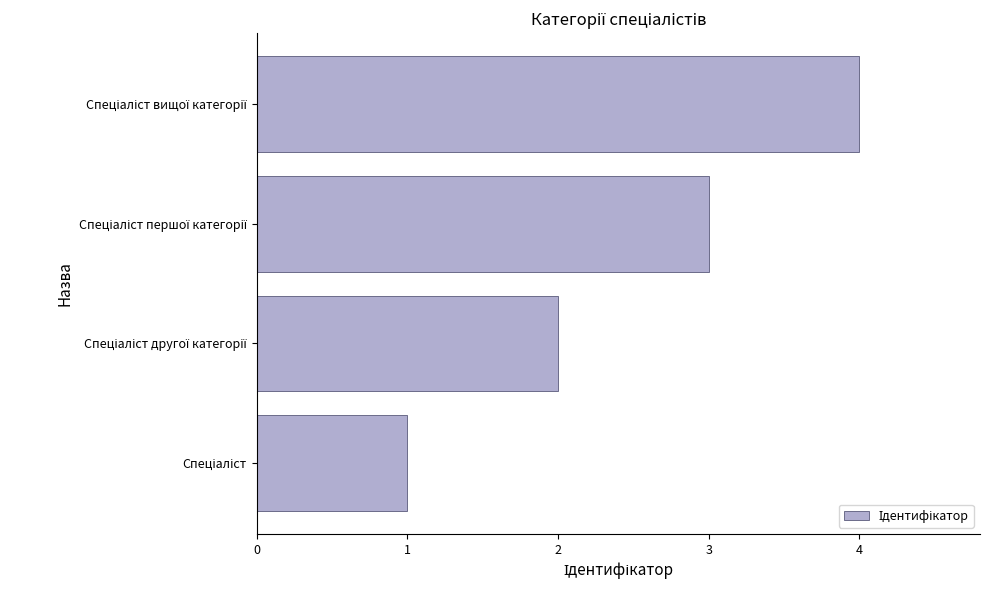

What is the maximum value shown in the chart?

4